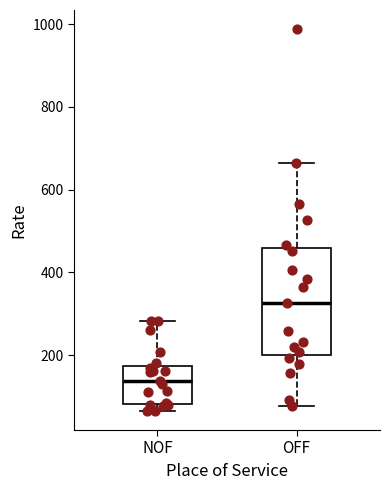

Where is the upper edge of the box for NOF on the y-axis? The values are not printed on the chart, so give them approximately, as read against the axis.

180